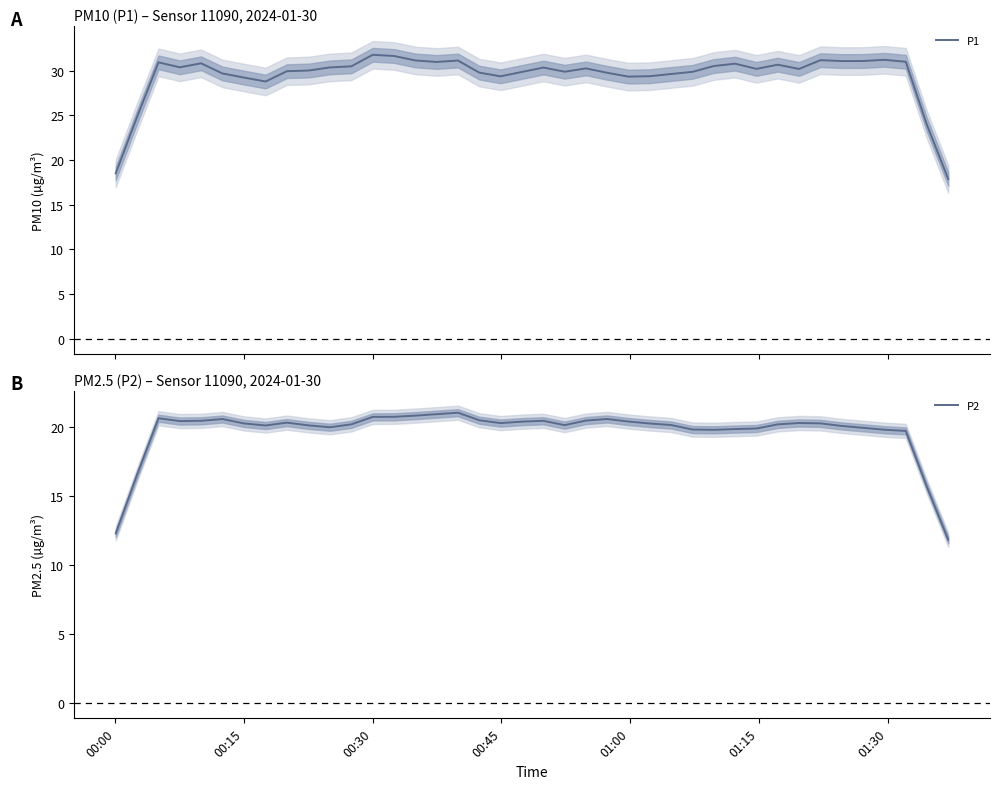

Which series has the largest range (max minus min)?

P1